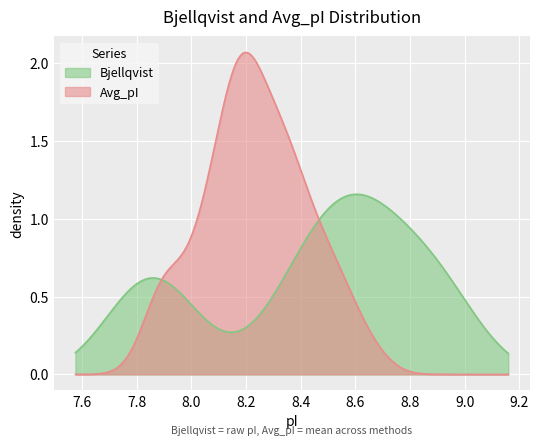

Which series has the widest spread of values?

Avg_pI